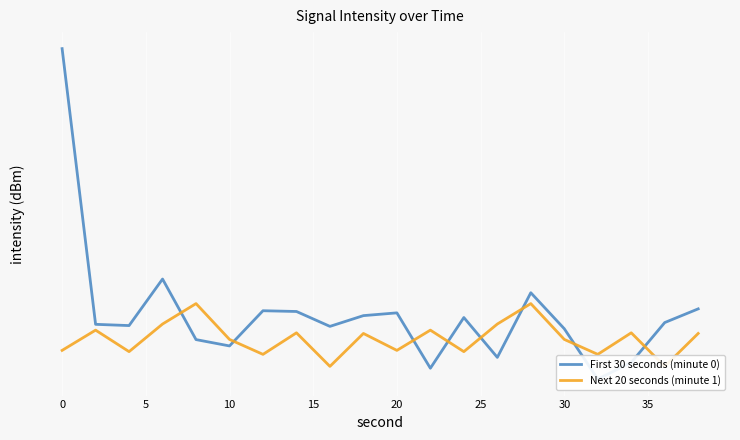

Reading left to right, transcribe all the data shown in this chart.

First 30 seconds (minute 0): -103.1	-113.8	-113.9	-112.0	-114.4	-114.7	-113.3	-113.3	-113.9	-113.5	-113.4	-115.6	-113.5	-115.2	-112.5	-114.0	-116.1	-115.4	-113.7	-113.2
Next 20 seconds (minute 1): -114.9	-114.1	-114.9	-113.8	-113.0	-114.4	-115.1	-114.2	-115.6	-114.2	-114.9	-114.1	-114.9	-113.8	-113.0	-114.4	-115.1	-114.2	-115.6	-114.2